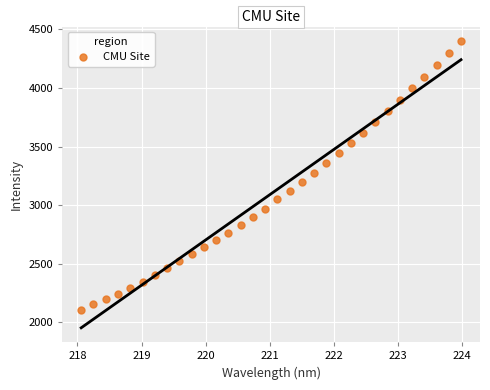

What is the range of X values (max minus min)?

5.9